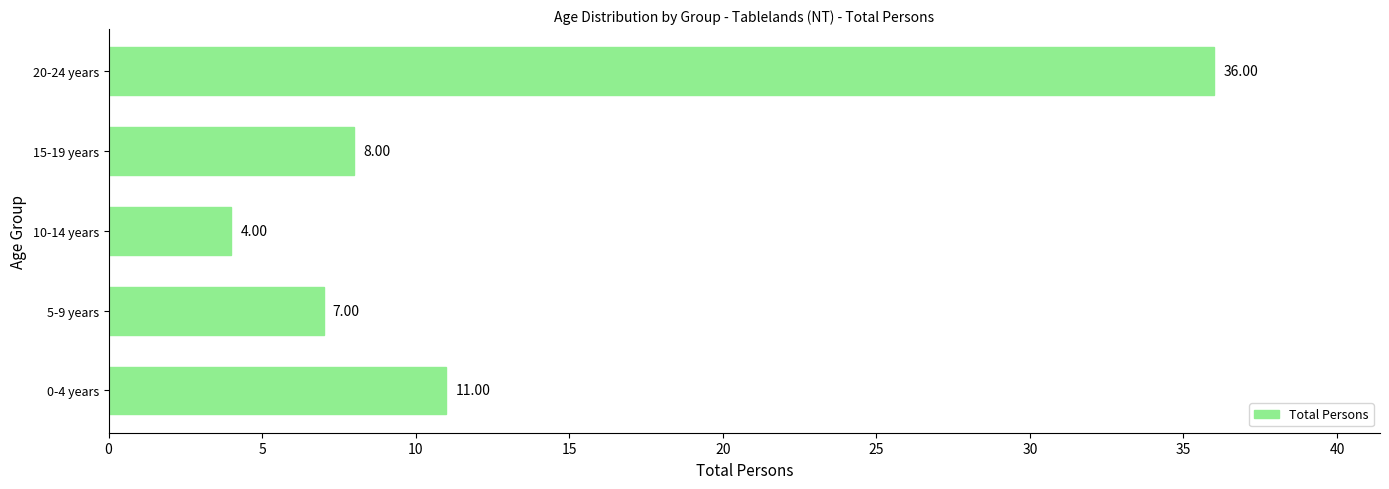

What is the sum of the values at 20-24 years and 0-4 years?

47